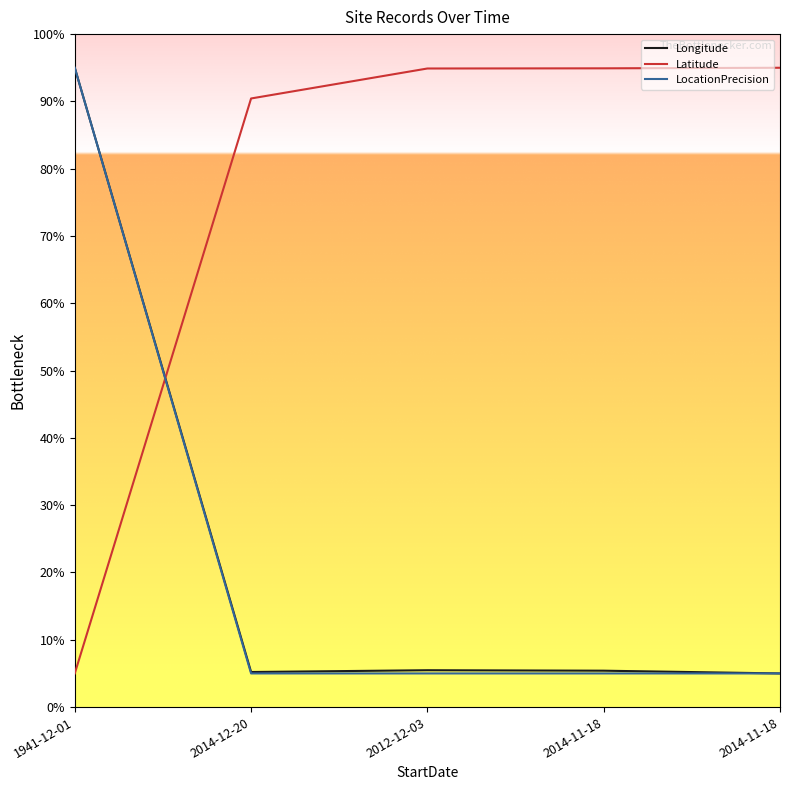

Is this an area chart (filled region under the line)?

No